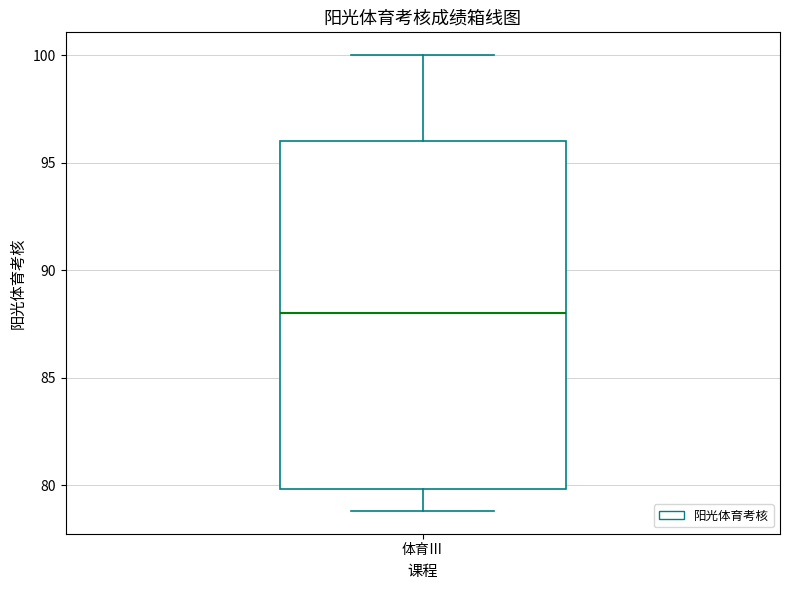

Read this box plot against the y-axis: the position of the median line, the range covered by the box, and the ends of both whiskers. The values are not printed on the chart, so give them approximately, as read against the axis.

median 88, box 80 to 96, whiskers 79 to 100